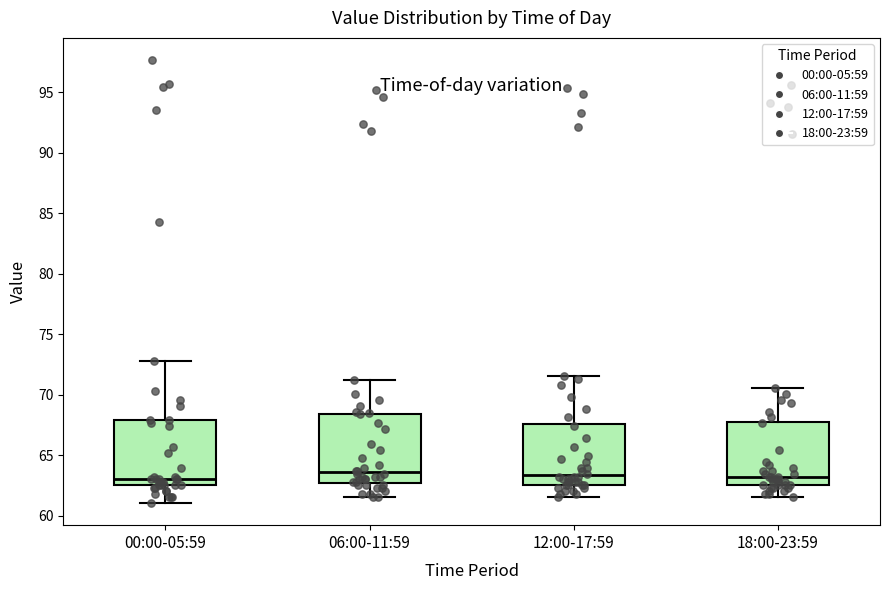

Reading left to right, transcribe this box plot: for each box, give where its median line is, the range the box spans, and where its two whiskers end, as read against the y-axis. The values are not printed on the chart, so give them approximately, as read against the axis.

00:00-05:59: median 63.0, box 62.5 to 68.0, whiskers 61.0 to 73.0
06:00-11:59: median 63.5, box 62.5 to 68.5, whiskers 61.5 to 71.0
12:00-17:59: median 63.5, box 62.5 to 67.5, whiskers 61.5 to 71.5
18:00-23:59: median 63.0, box 62.5 to 68.0, whiskers 61.5 to 70.5